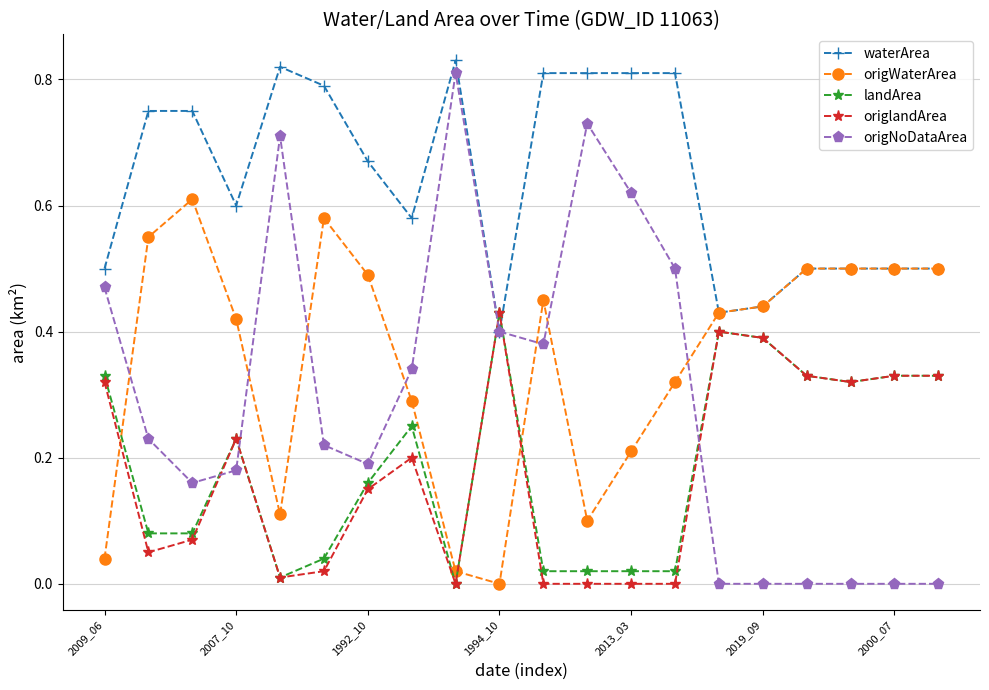

How many intersections are there between origWaterArea and origlandArea?

3